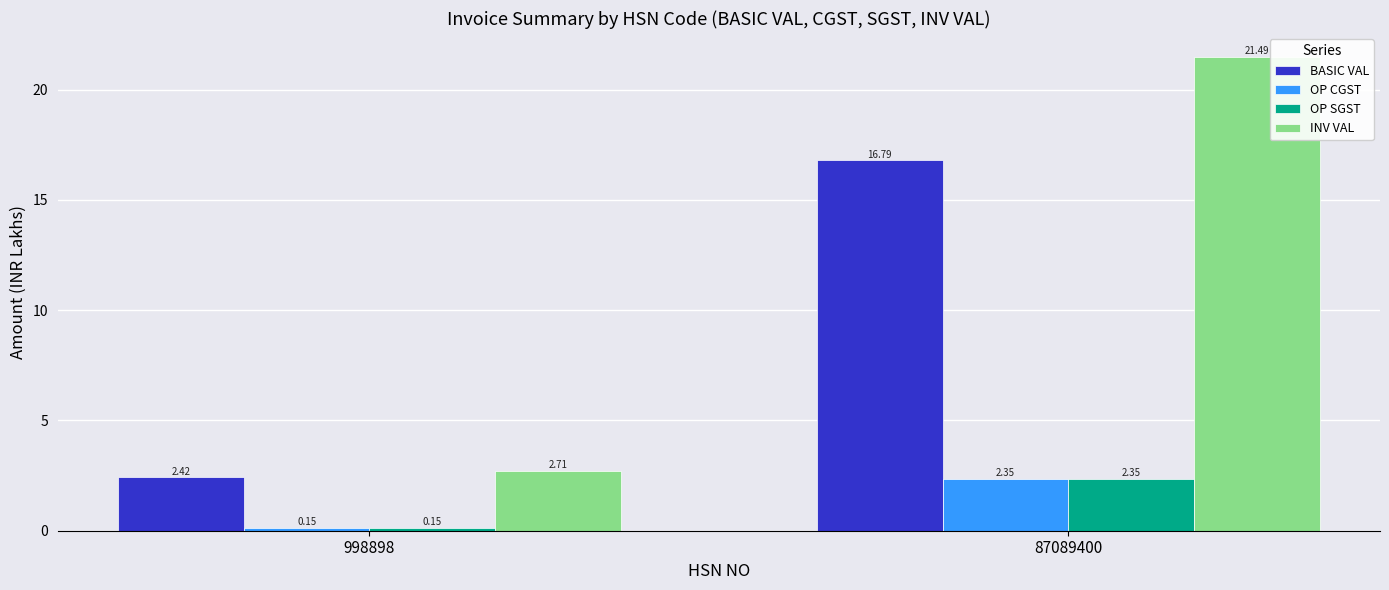

The value of BASIC VAL at 87089400 is 28.5. True or false?

False